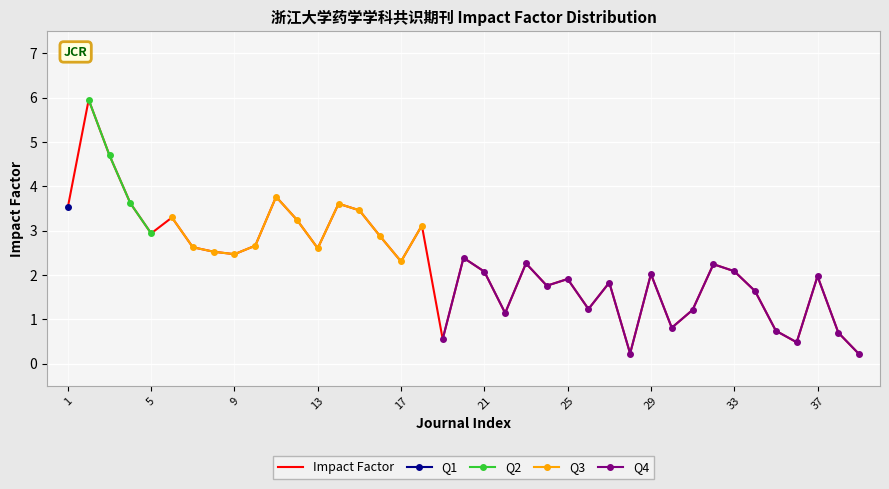

What is the maximum value for Impact Factor?

6.0